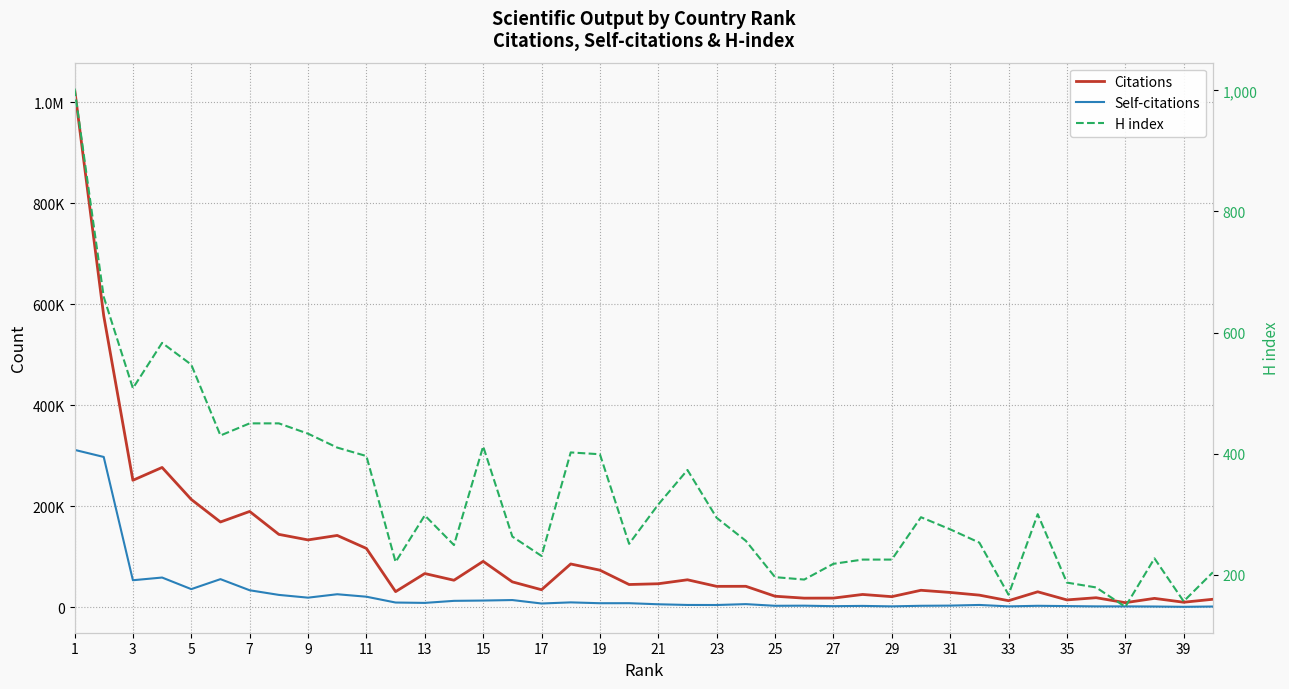

Between 28 and 39, which series saw the biggest shift?

Citations